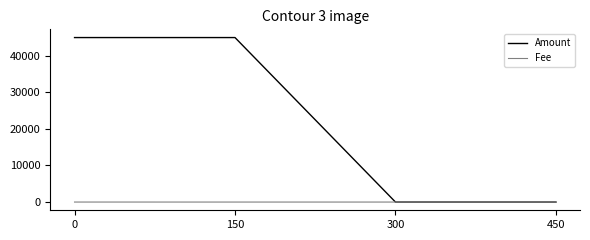

True or false: Fee has more than 1 points higher than both neighbors.

False